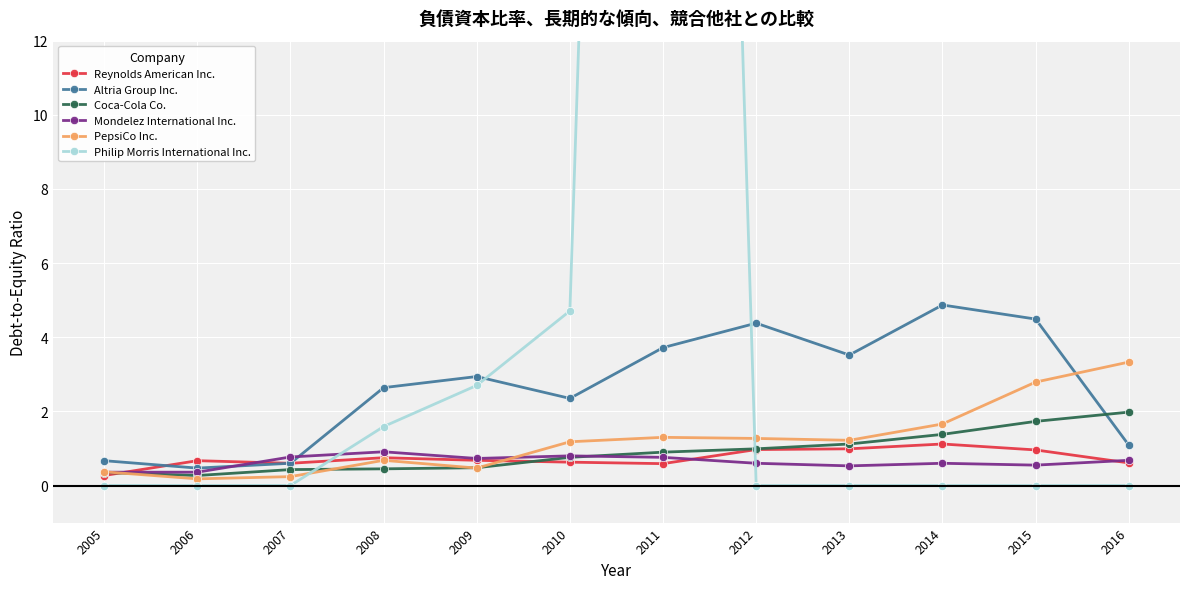

The value of PepsiCo Inc. at 2010 is 2.0. True or false?

False